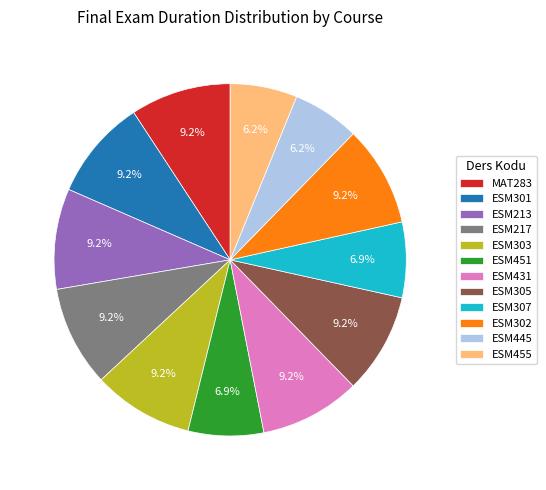

What percentage is the ESM445 slice, to the nearest percent?

6%